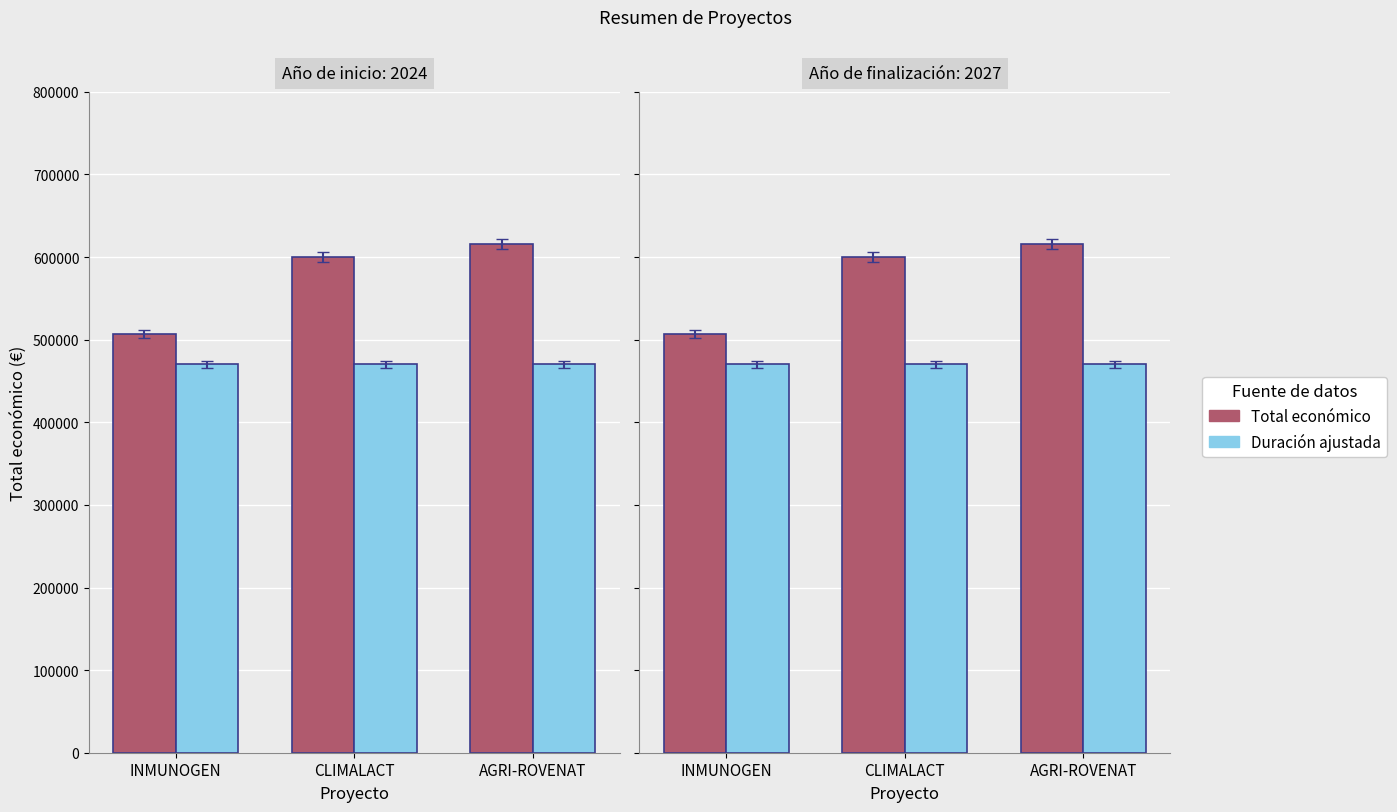

What is the minimum value shown in the chart?

470000